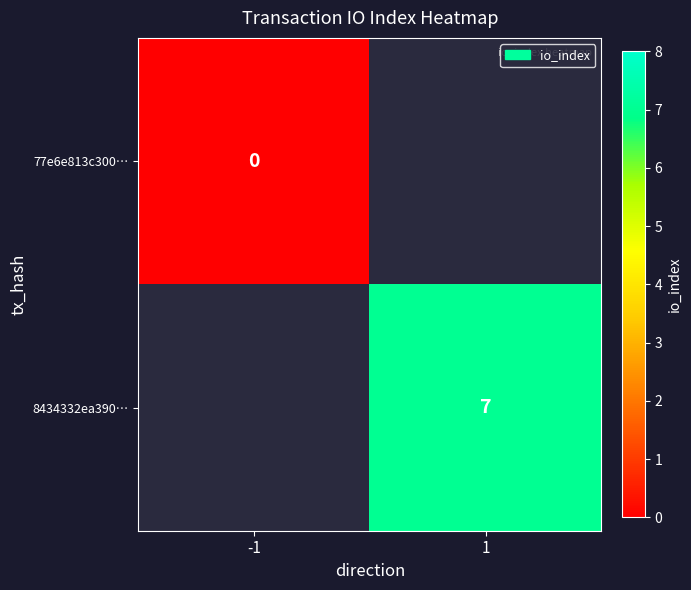

Count the number of categories in the chart.

2